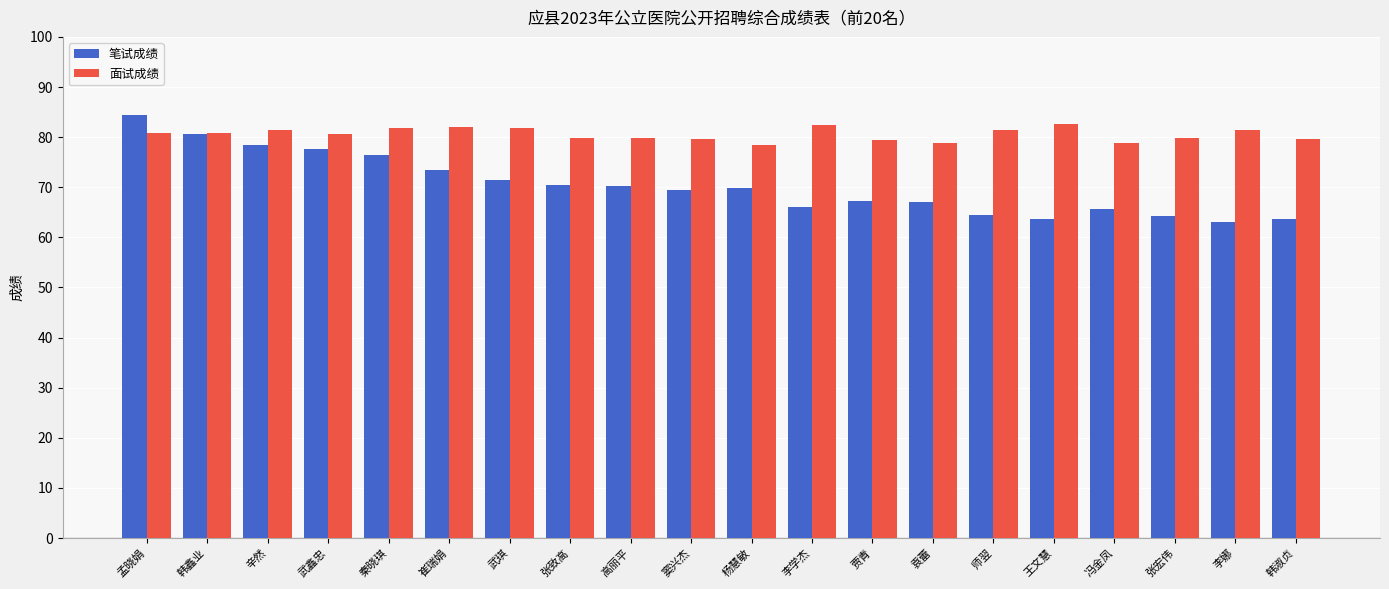

Which series has the largest total across all categories?

面试成绩